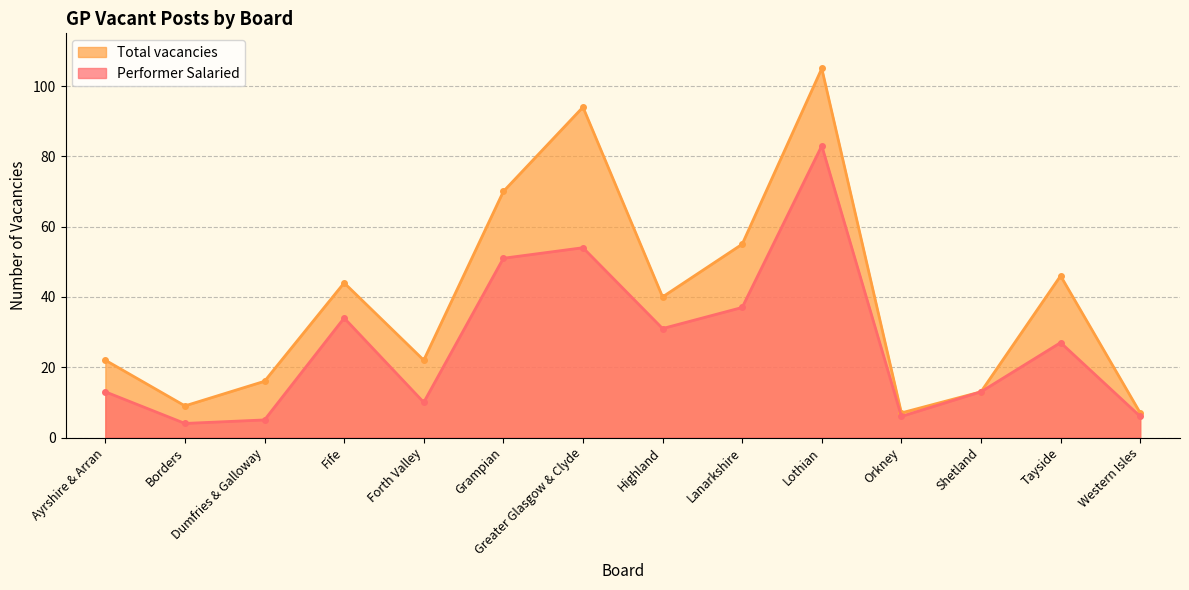

What are all the series names shown in the legend?

Total vacancies, Performer Salaried